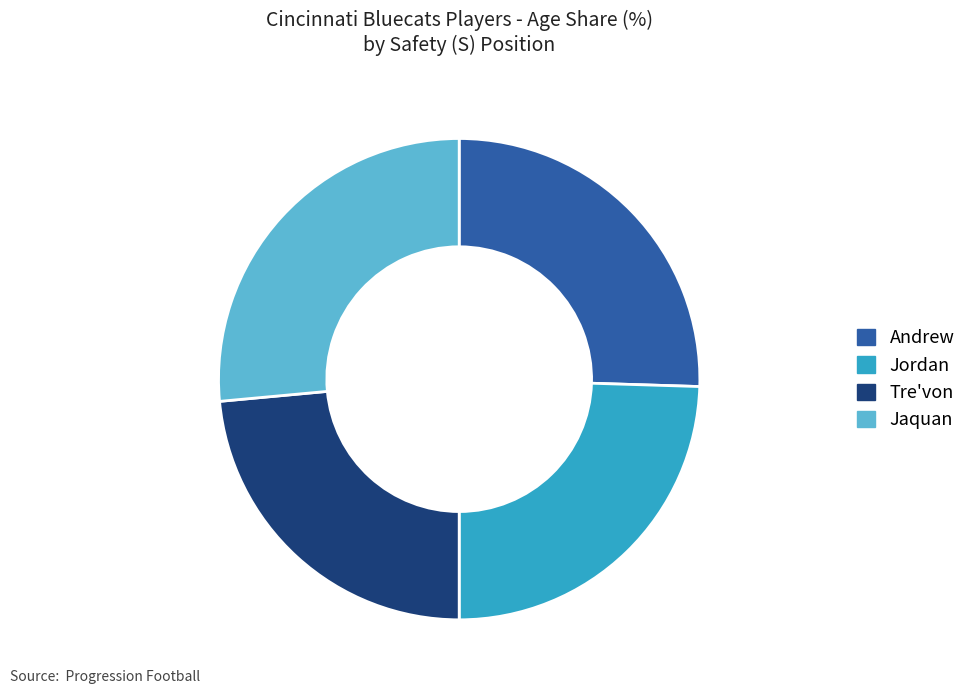

Is the sum of Jordan and Jaquan greater than half?

Yes